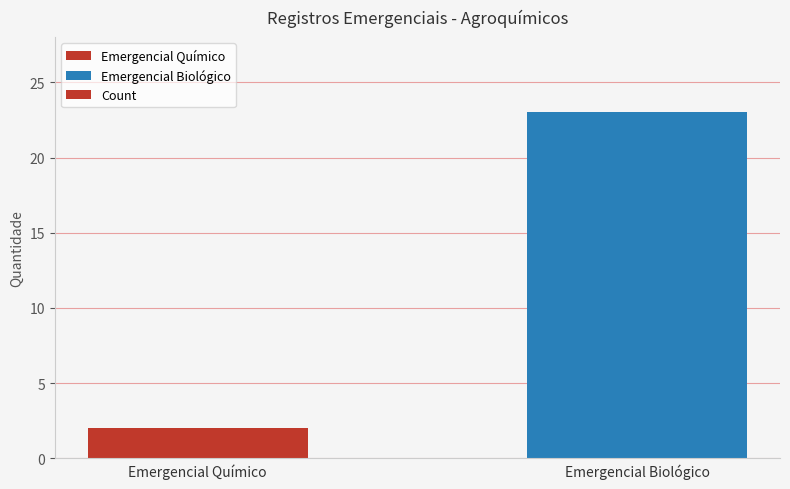

Is it true that the value at Emergencial Biológico is 10?

False